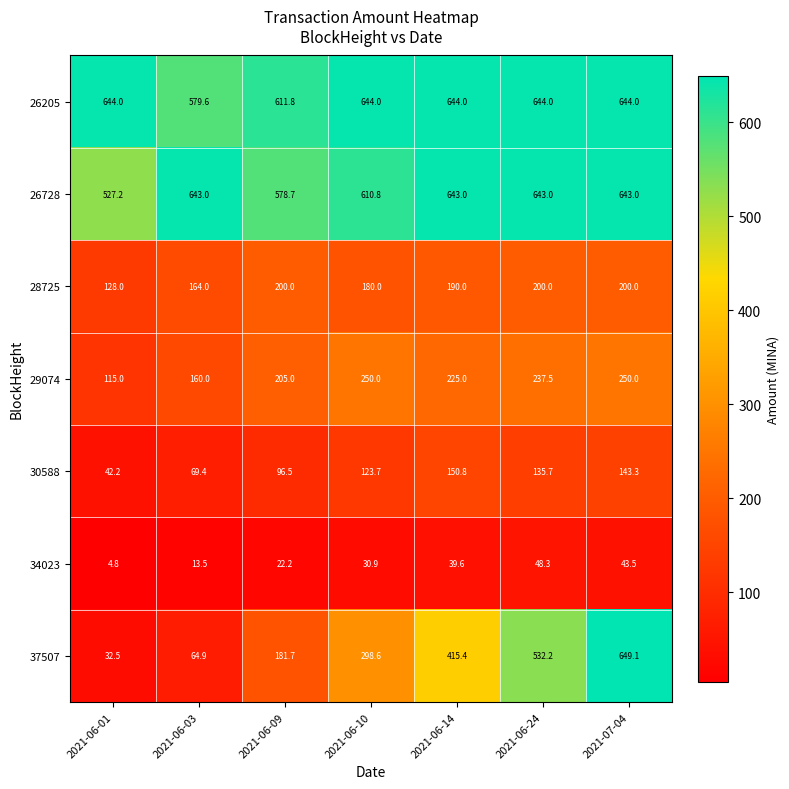

Which series has the widest spread of values?

37507